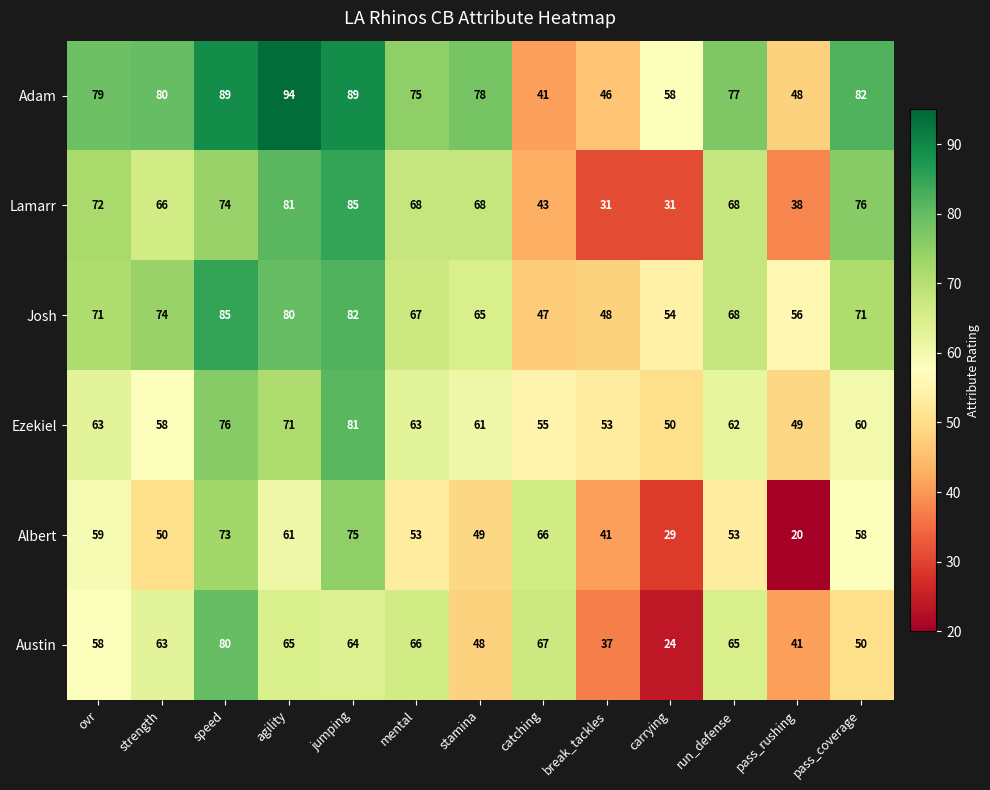

At which category is the sum across all series the highest?

speed